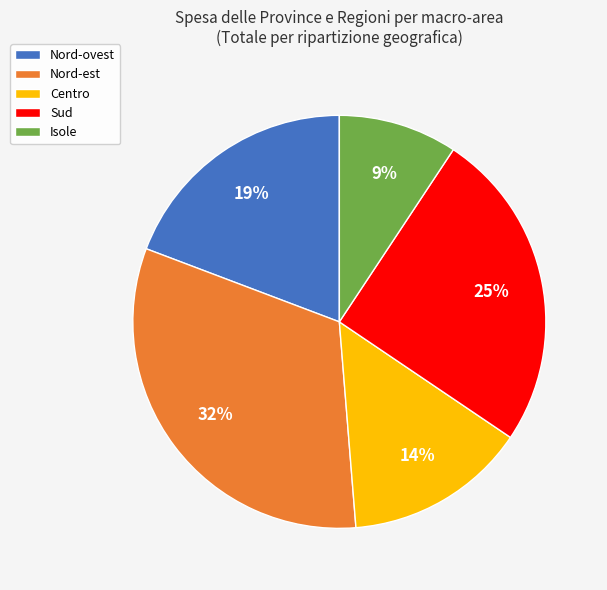

Combined, do Sud and Isole account for over 50%?

No